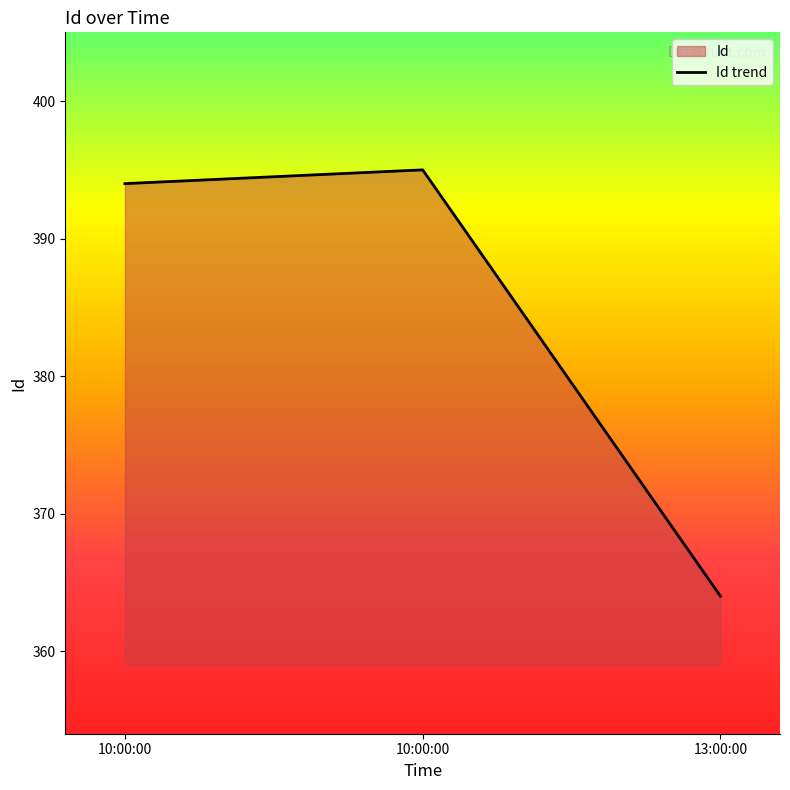

What is the value of the 1st point from the left?

394